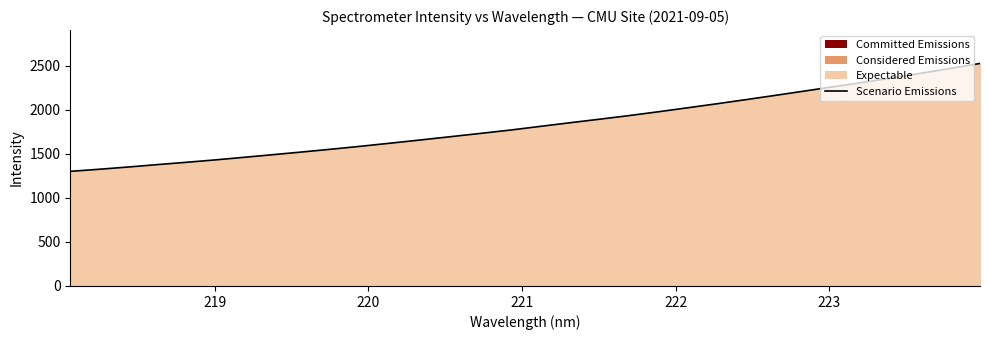

Reading left to right, transcribe all the data shown in this chart.

1301.5	1325.7	1351.5	1379.1	1405.7	1433.5	1463.5	1494.0	1525.0	1556.8	1590.3	1625.0	1660.7	1697.1	1733.5	1771.0	1812.1	1852.7	1892.6	1933.4	1976.8	2022.1	2067.8	2115.1	2163.5	2212.7	2262.3	2311.5	2362.9	2416.5	2470.5	2526.8